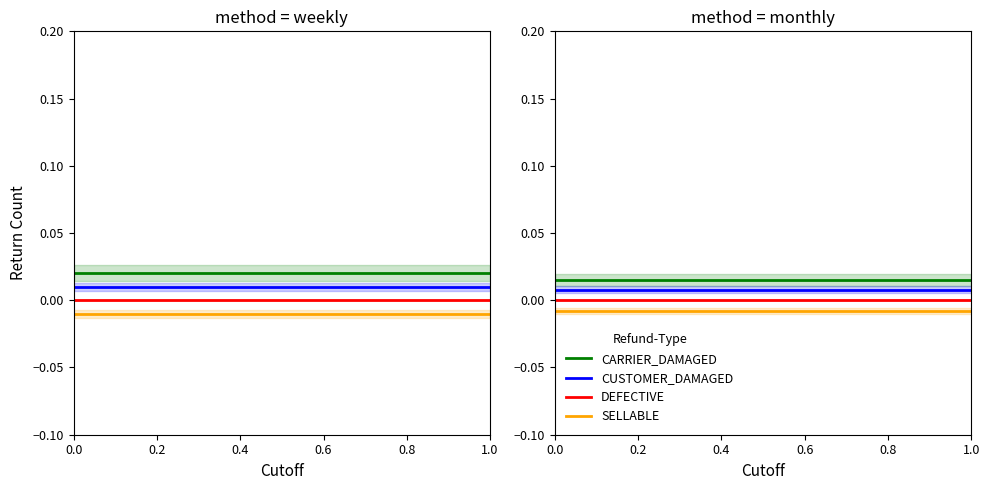

How many categories are shown in the chart?

6